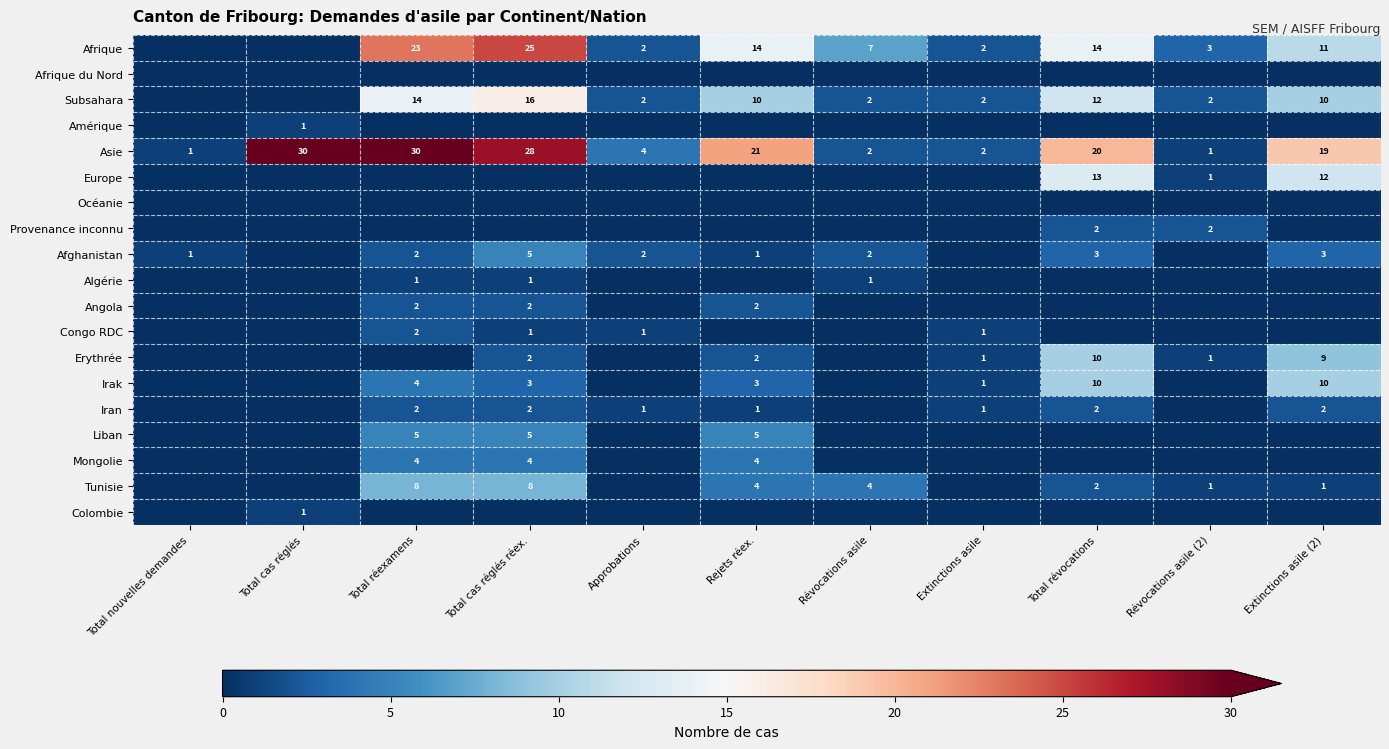

Is the value of Tunisie at Total cas réglés réex. greater than the value of Afrique at Total révocations?

No